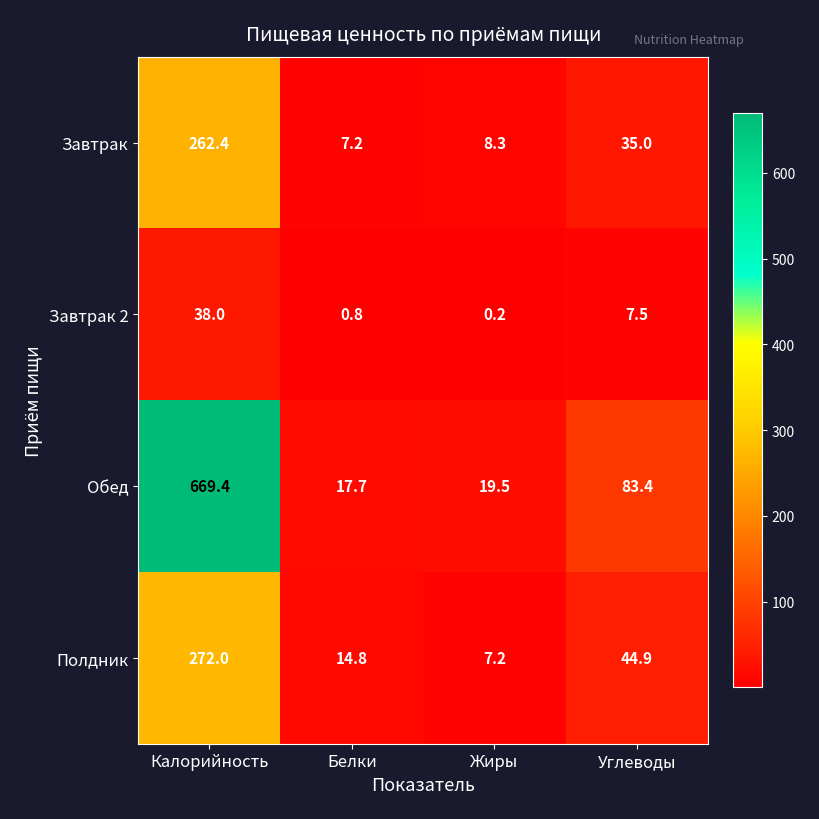

What is the difference between the maximum and minimum values in the Обед series?

651.7